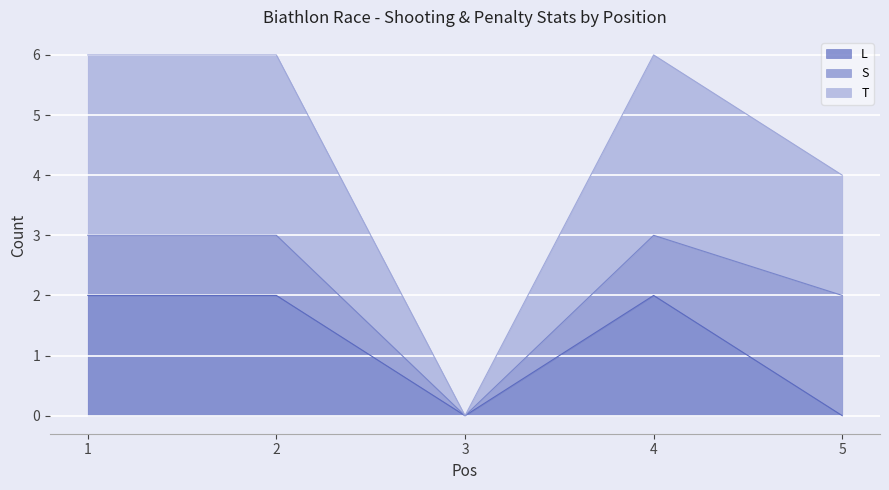

Which series has the largest total across all categories?

T